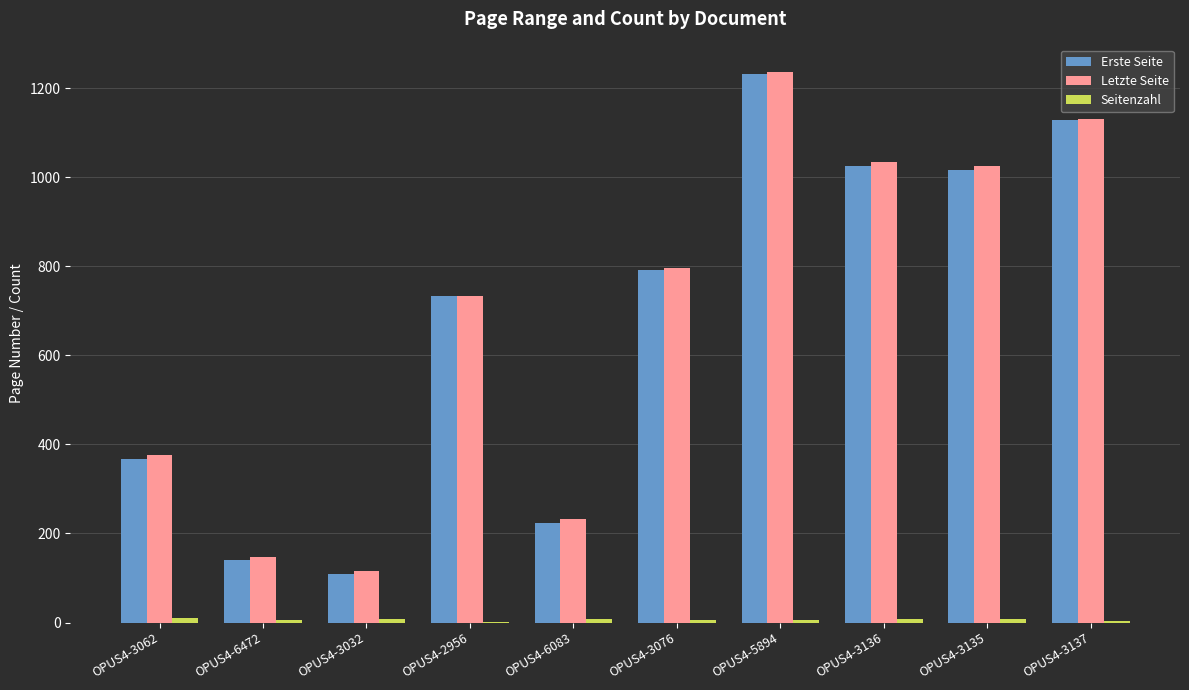

Between OPUS4-2956 and OPUS4-3136, which series saw the biggest shift?

Letzte Seite